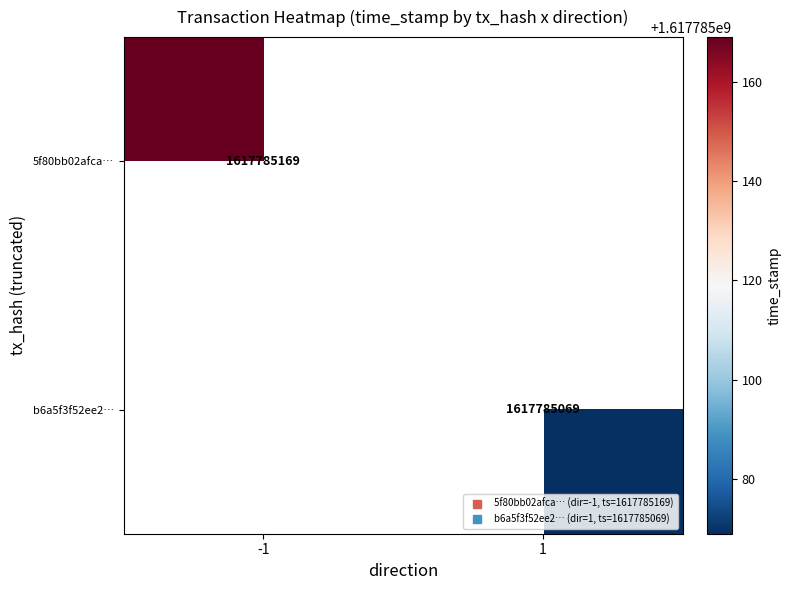

Which series has the widest spread of values?

-1